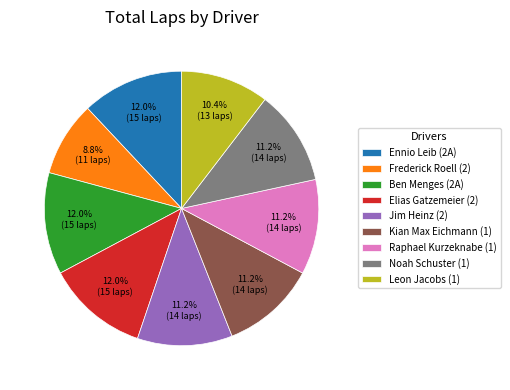

The Leon Jacobs (1) slice represents 5% of the pie. True or false?

False